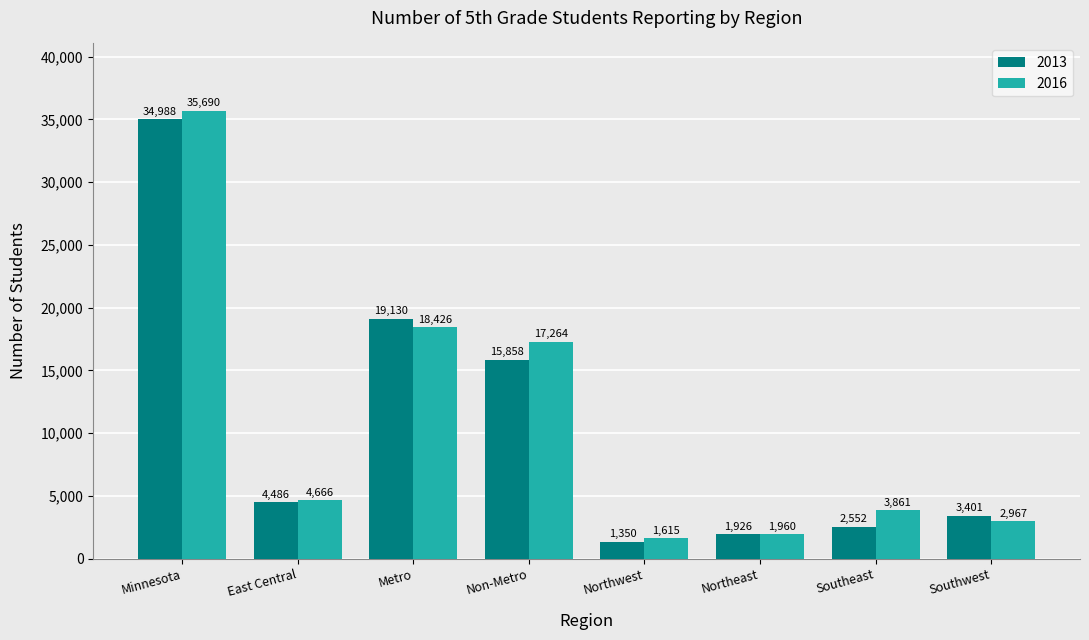

What are all the series names shown in the legend?

2013, 2016